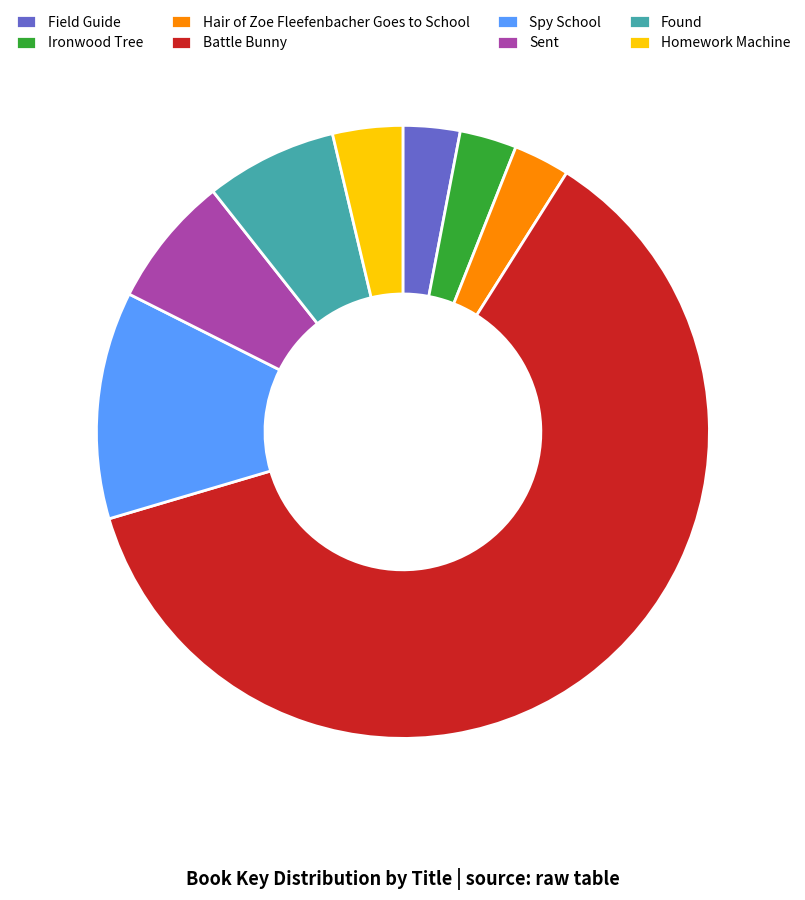

Approximately how many times larger is the value at Field Guide compared to Sent?

0.4